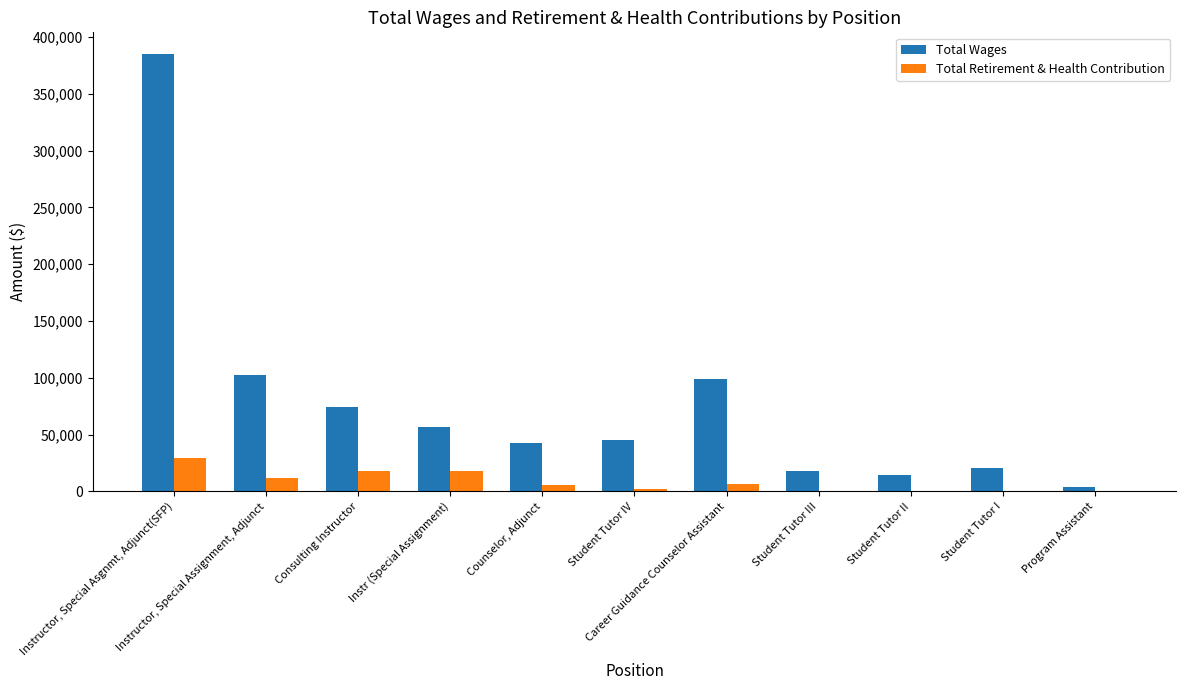

At which category is the sum across all series the highest?

Instructor, Special Asgnmt, Adjunct(SFP)